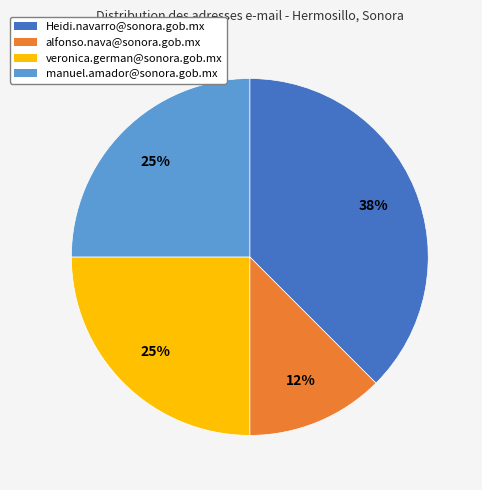

The Heidi.navarro@sonora.gob.mx slice represents 23% of the pie. True or false?

False